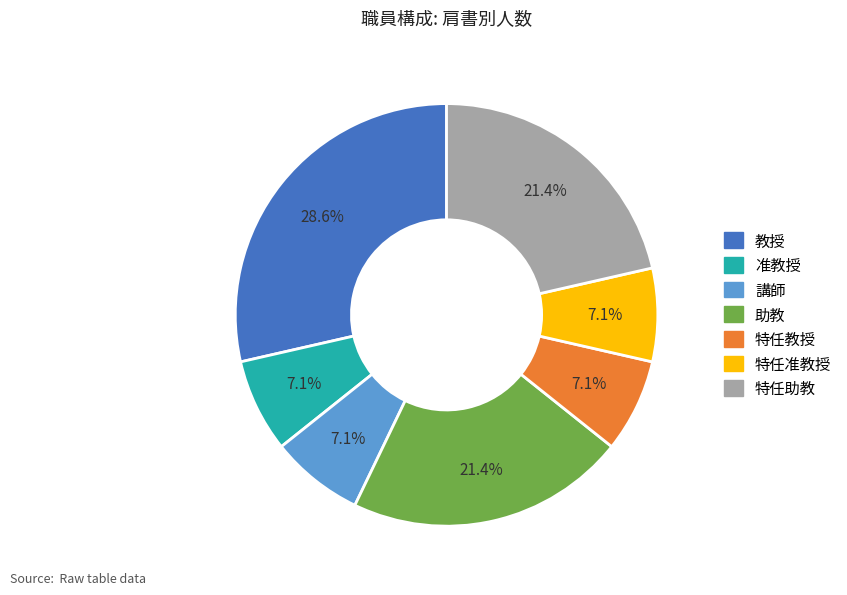

Is it true that 助教 is 9% of the pie?

False